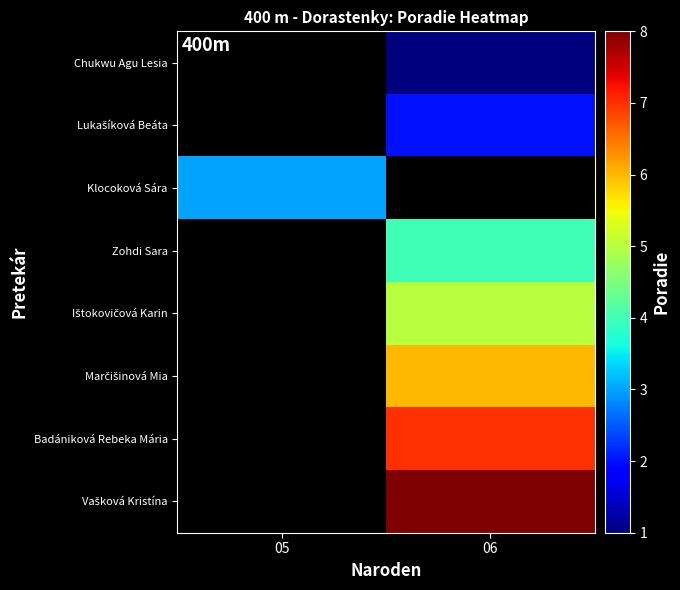

Rank the series by their average value, from lowest to highest.

Chukwu Agu Lesia, Lukašíková Beáta, Klocoková Sára, Zohdi Sara, Ištokovičová Karin, Marčišinová Mia, Badániková Rebeka Mária, Vašková Kristína